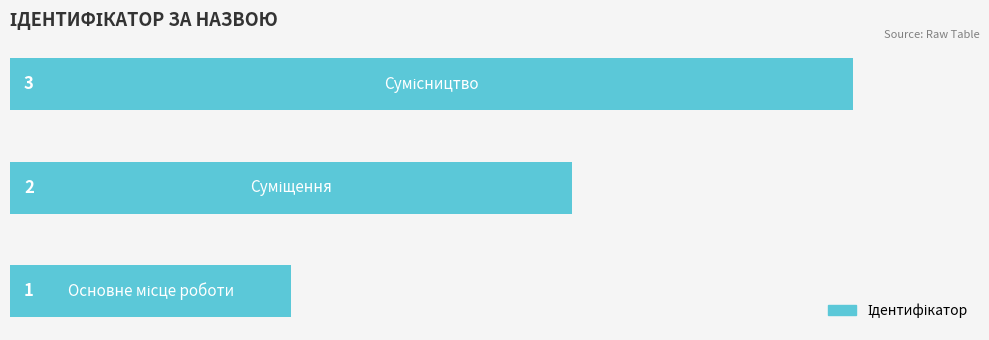

Count the values in the range 1 to 3.

3